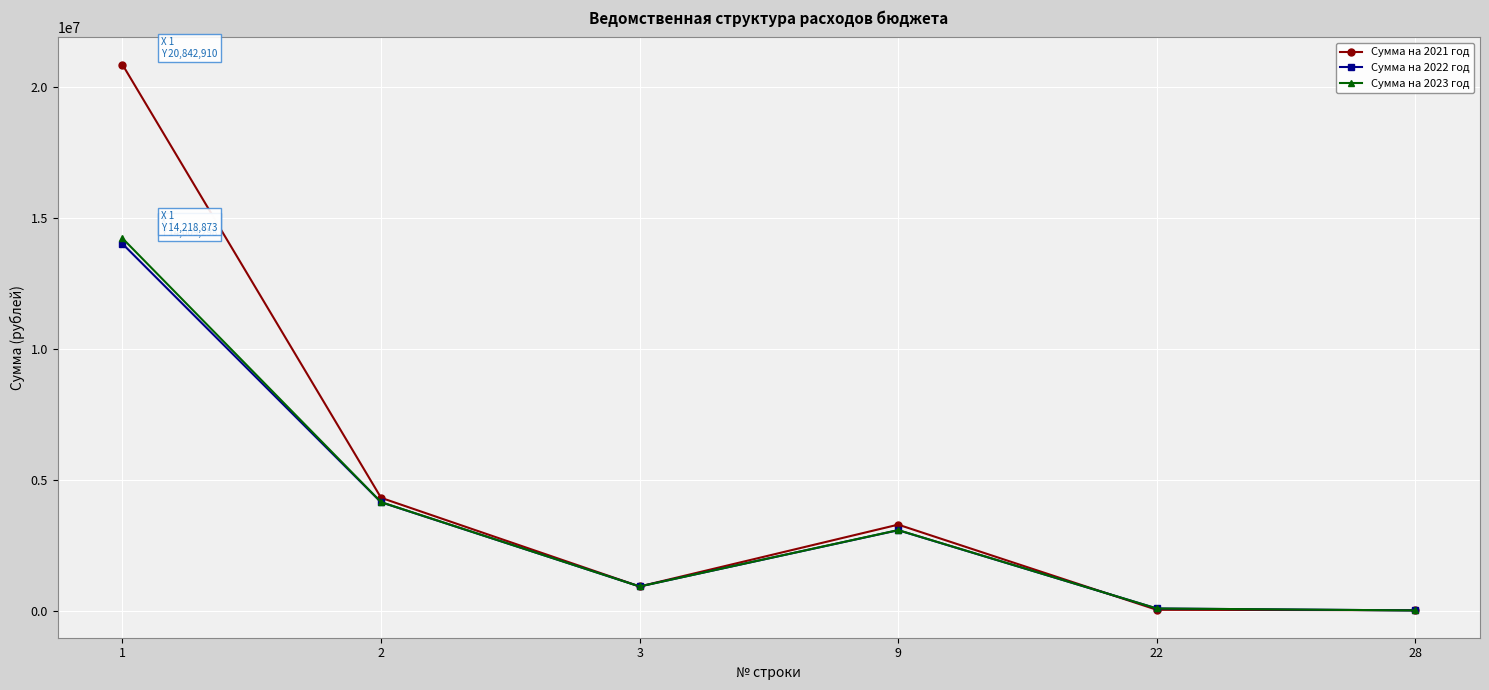

At which label does Сумма на 2023 год first exceed 3090949?

1